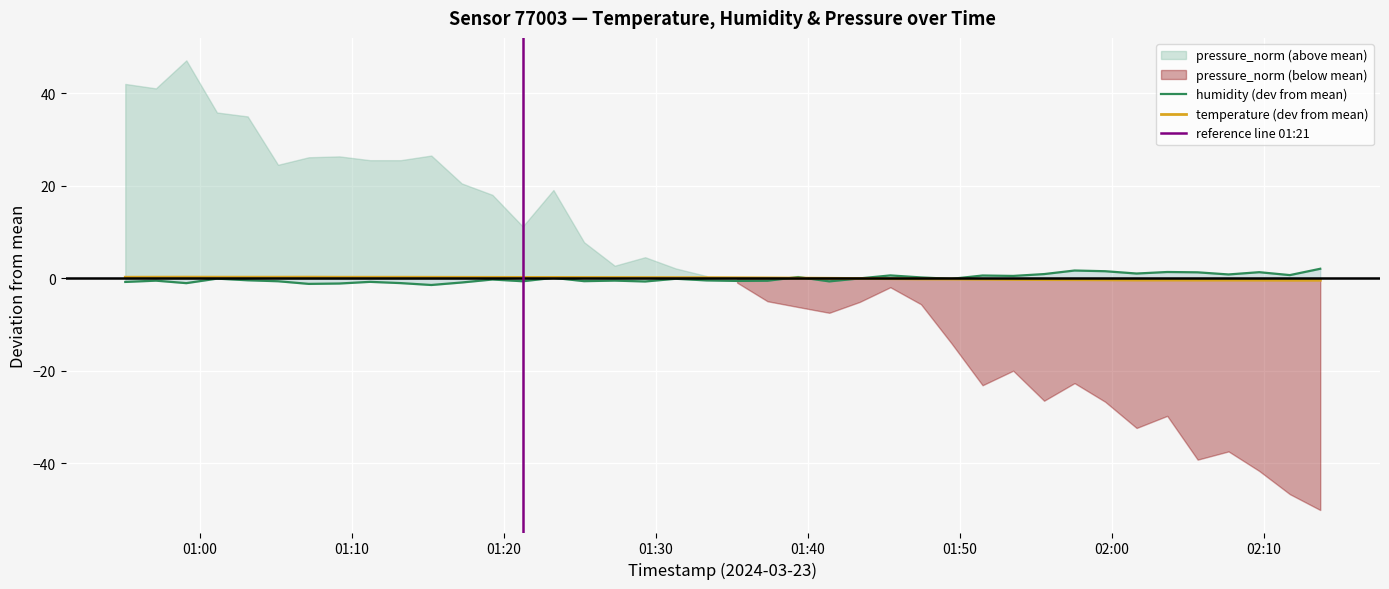

At which label is temperature closest to 0?

2024-03-23T01:41:24